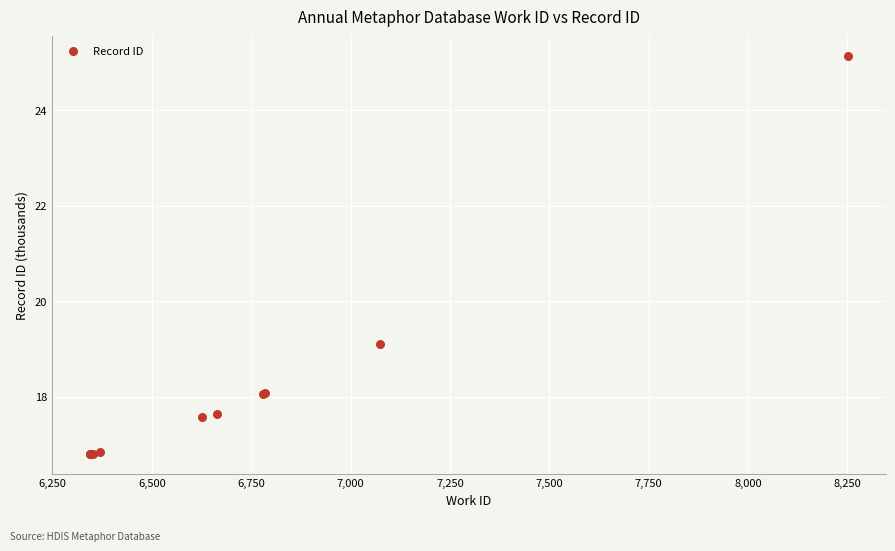

What Y value in the scatter plot is closest to 20?

19.1